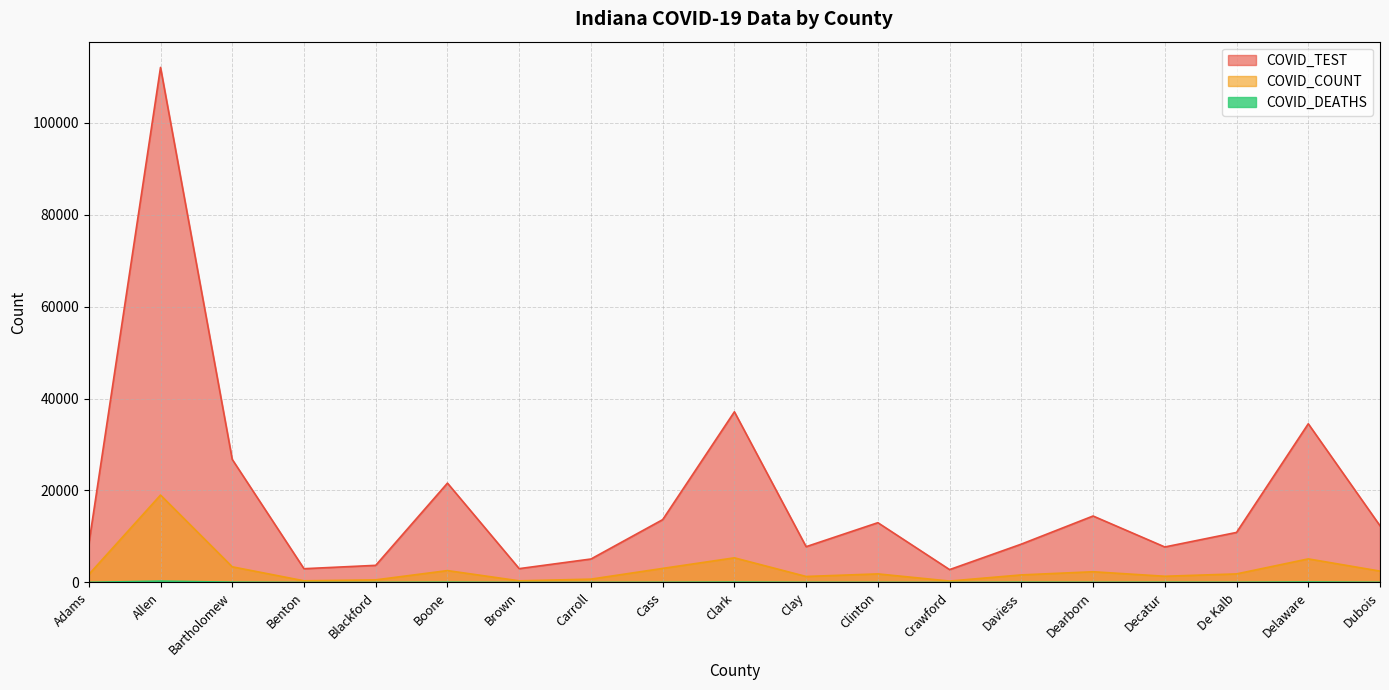

Between Cass and De Kalb, which is larger?

Cass